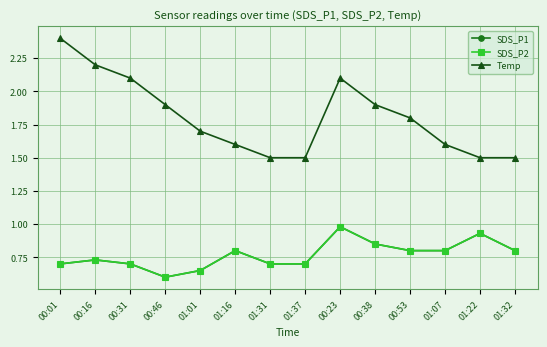

The SDS_P1 series shows 0.8 at 00:53. True or false?

True